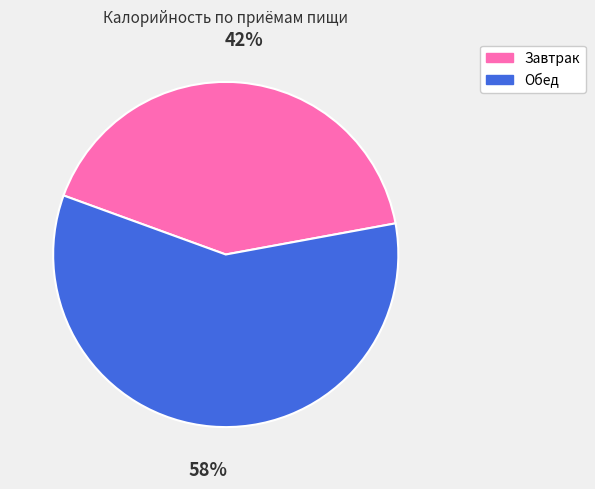

Between Завтрак and Обед, which is larger?

Обед